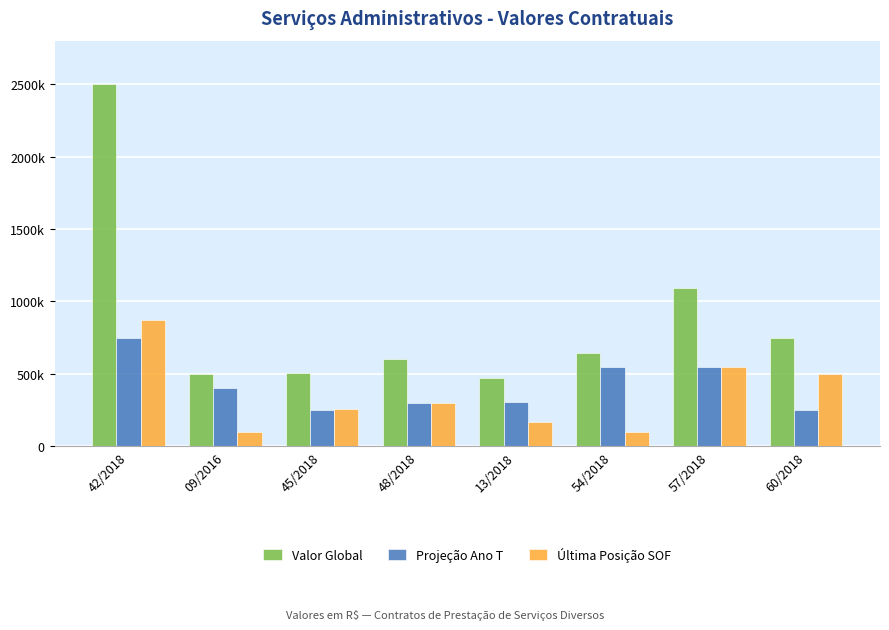

What are all the series names shown in the legend?

Valor Global, Projeção Ano T, Última Posição SOF